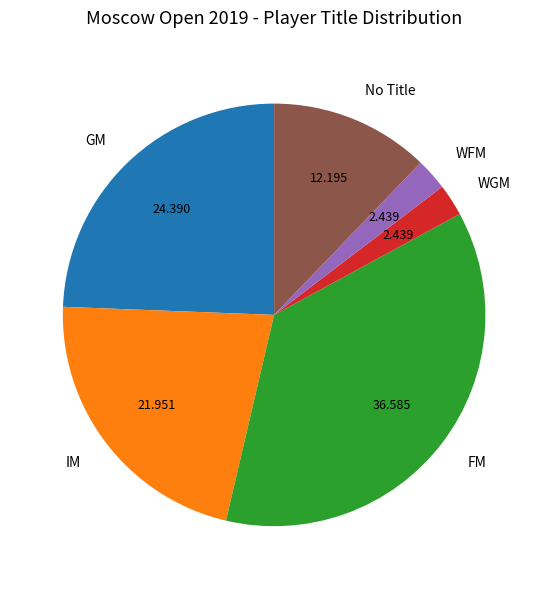

What is the largest slice in the pie chart?

FM